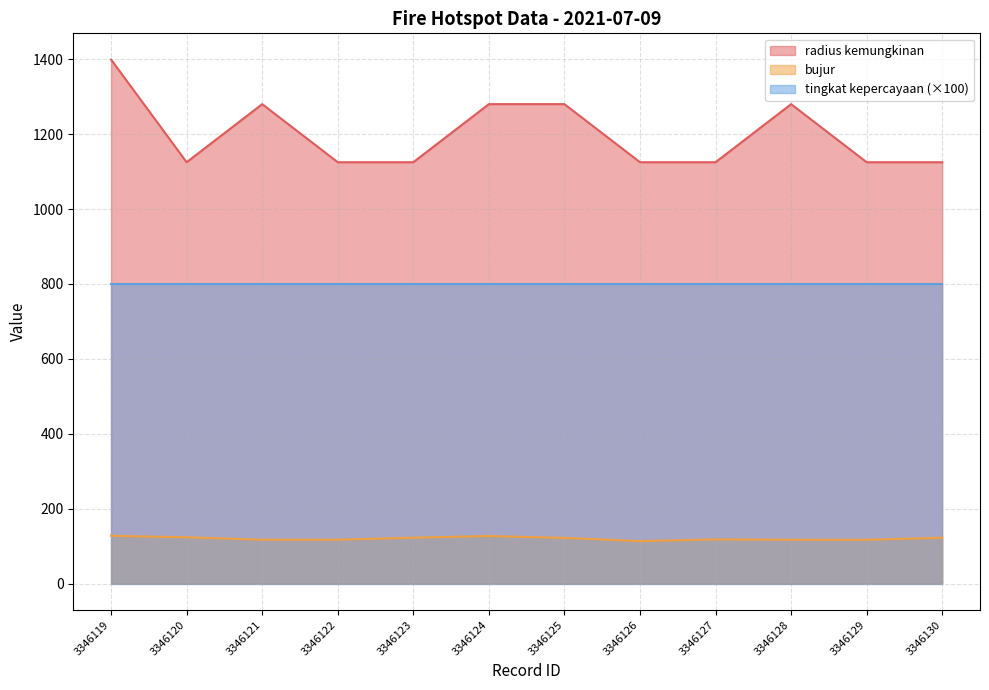

In bujur, how many points are lower than both neighbors (excluding endpoints)?

3